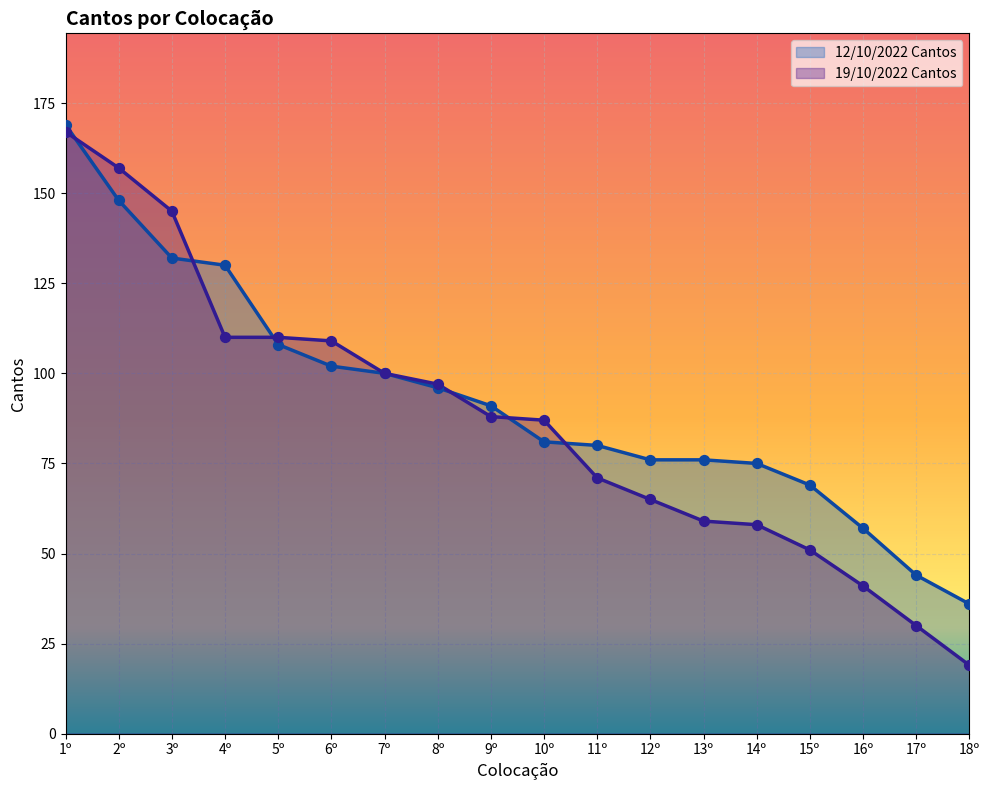

Is the value of 19/10/2022 Cantos at 7º greater than the value of 12/10/2022 Cantos at 9º?

Yes